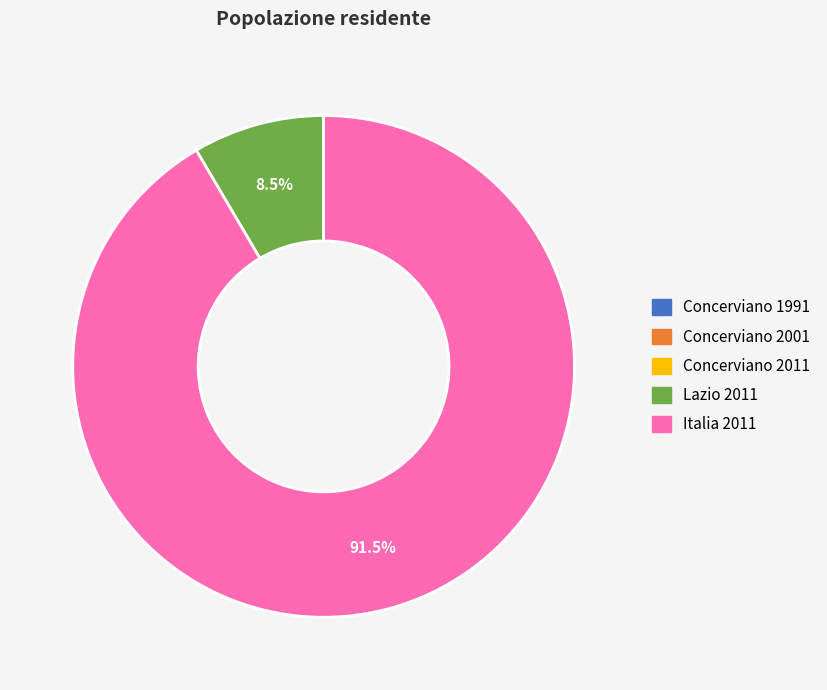

What percentage is NOT represented by Lazio 2011?

91.5%